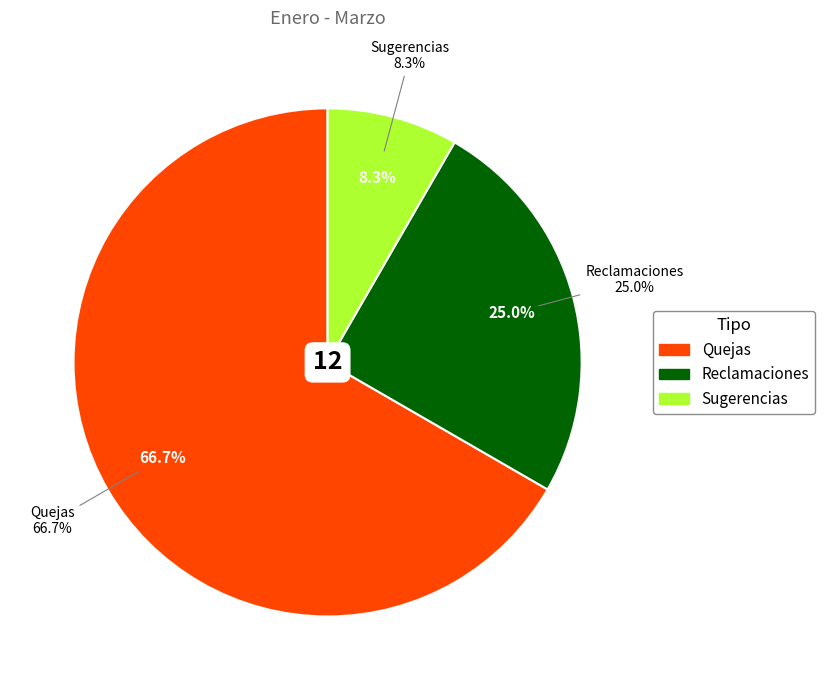

The Quejas slice represents 76% of the pie. True or false?

False